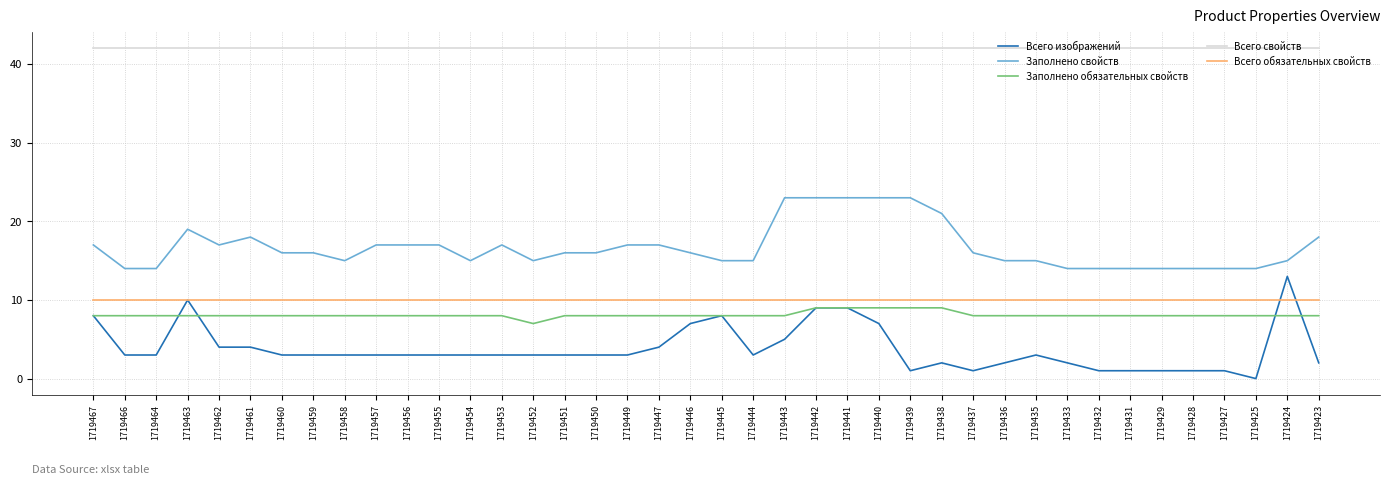

The value of Всего обязательных свойств at 1719455 is 10. True or false?

True